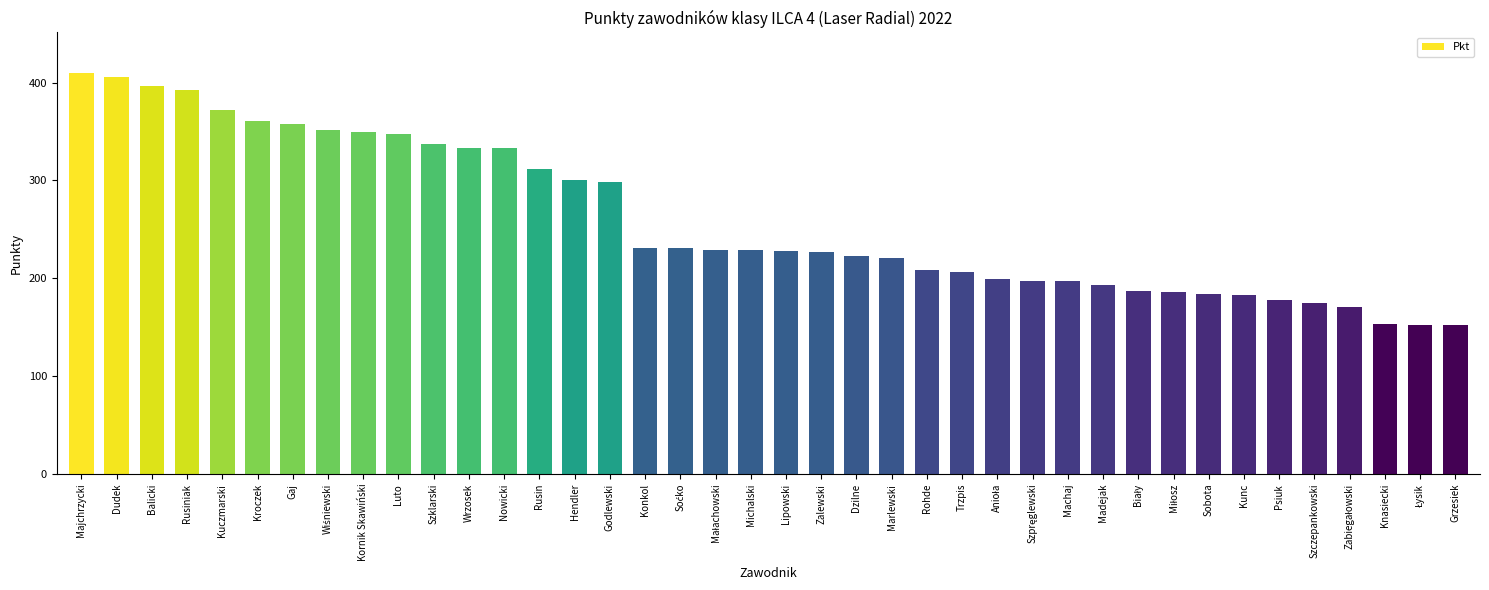

Which has a higher value, Dudek or Sobota?

Dudek